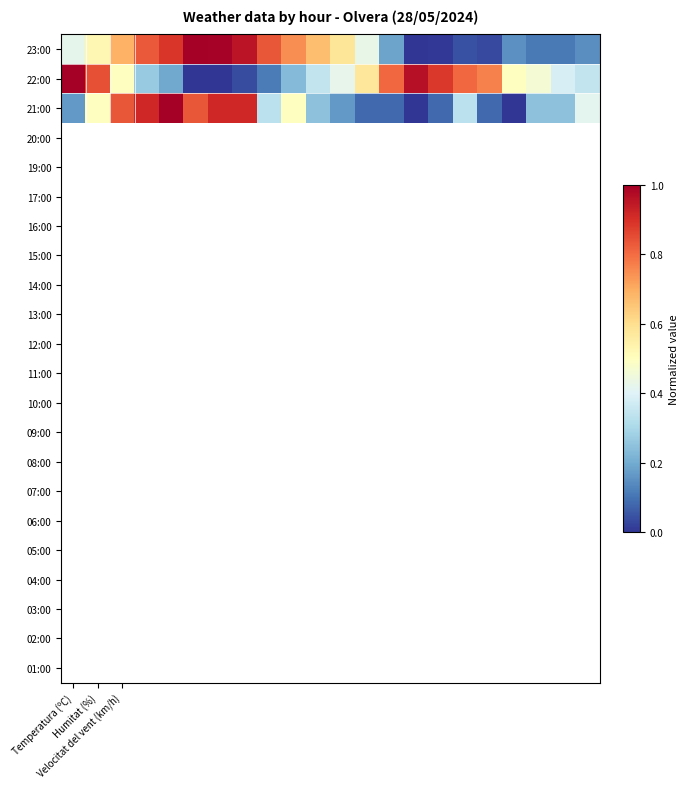

How many distinct data groups are displayed?

3